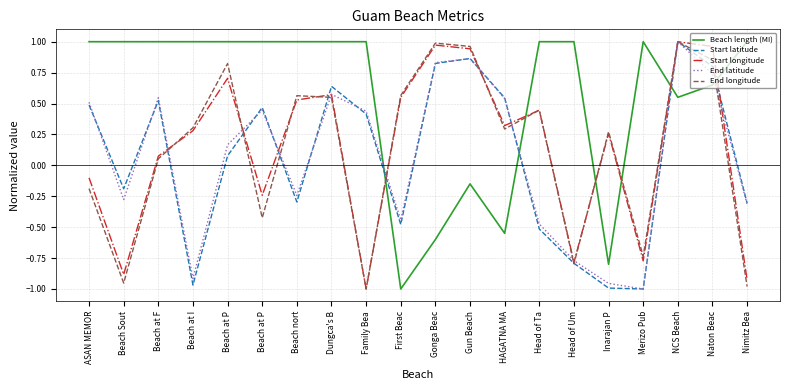

What are all the series names shown in the legend?

Beach length (MI), Start latitude, Start longitude, End latitude, End longitude